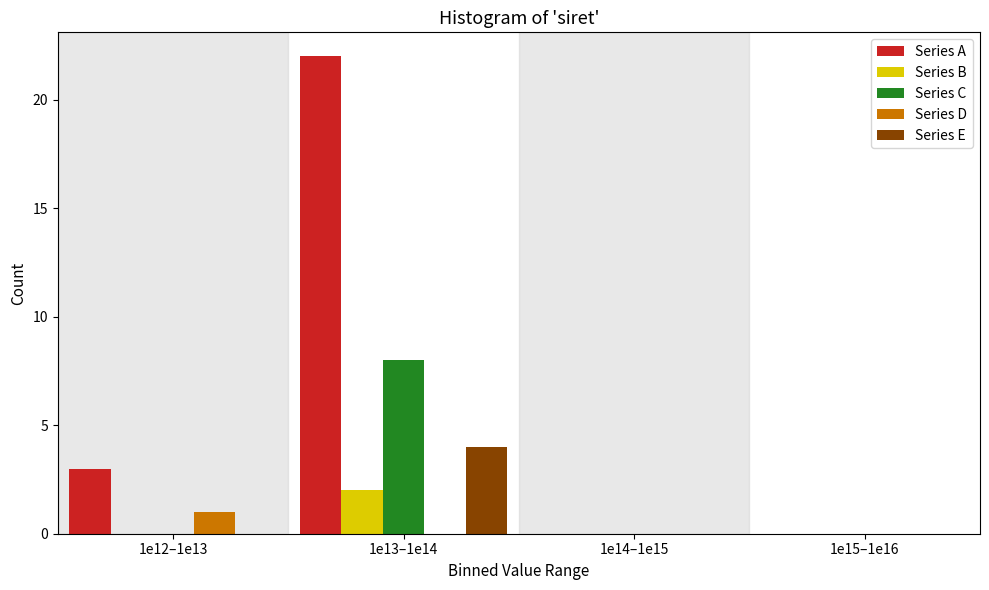

Reading left to right, extract all data points from this chart.

Series A: 1e12–1e13=3	1e13–1e14=22	1e14–1e15=0	1e15–1e16=0
Series B: 1e12–1e13=0	1e13–1e14=2	1e14–1e15=0	1e15–1e16=0
Series C: 1e12–1e13=0	1e13–1e14=8	1e14–1e15=0	1e15–1e16=0
Series D: 1e12–1e13=1	1e13–1e14=0	1e14–1e15=0	1e15–1e16=0
Series E: 1e12–1e13=0	1e13–1e14=4	1e14–1e15=0	1e15–1e16=0